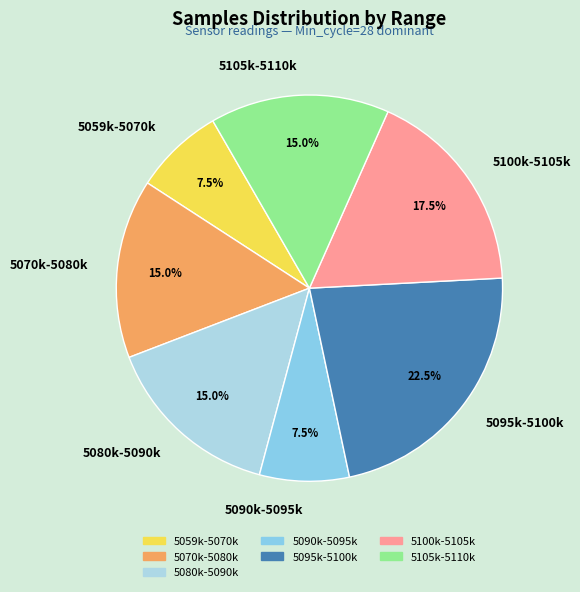

Which slice is the largest?

5095k-5100k